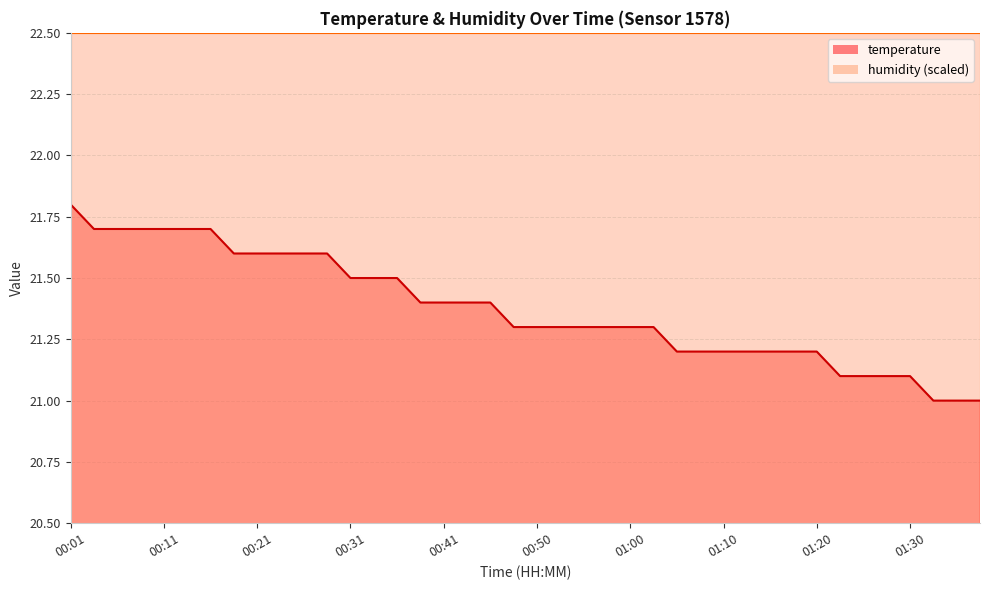

Reading right to left, list all the values displayed in this chart.

01:38=21.0	01:35=21.0	01:33=21.0	01:30=21.1	01:28=21.1	01:25=21.1	01:23=21.1	01:20=21.2	01:18=21.2	01:15=21.2	01:13=21.2	01:10=21.2	01:08=21.2	01:05=21.2	01:03=21.3	01:00=21.3	00:58=21.3	00:55=21.3	00:53=21.3	00:50=21.3	00:48=21.3	00:46=21.4	00:43=21.4	00:41=21.4	00:38=21.4	00:36=21.5	00:33=21.5	00:31=21.5	00:28=21.6	00:26=21.6	00:23=21.6	00:21=21.6	00:18=21.6	00:16=21.7	00:13=21.7	00:11=21.7	00:08=21.7	00:06=21.7	00:03=21.7	00:01=21.8